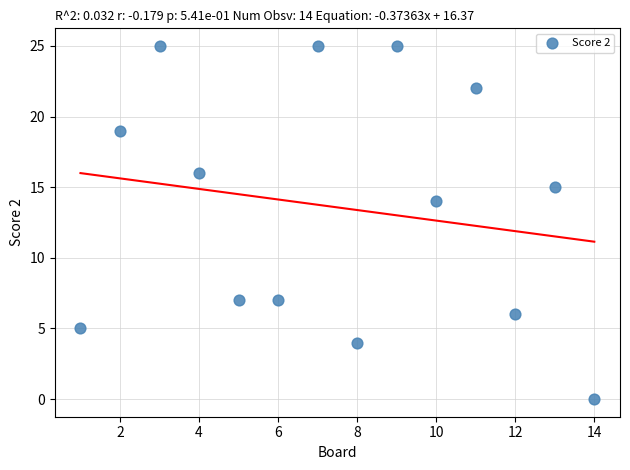

What Y value in the scatter plot is closest to 12?

14